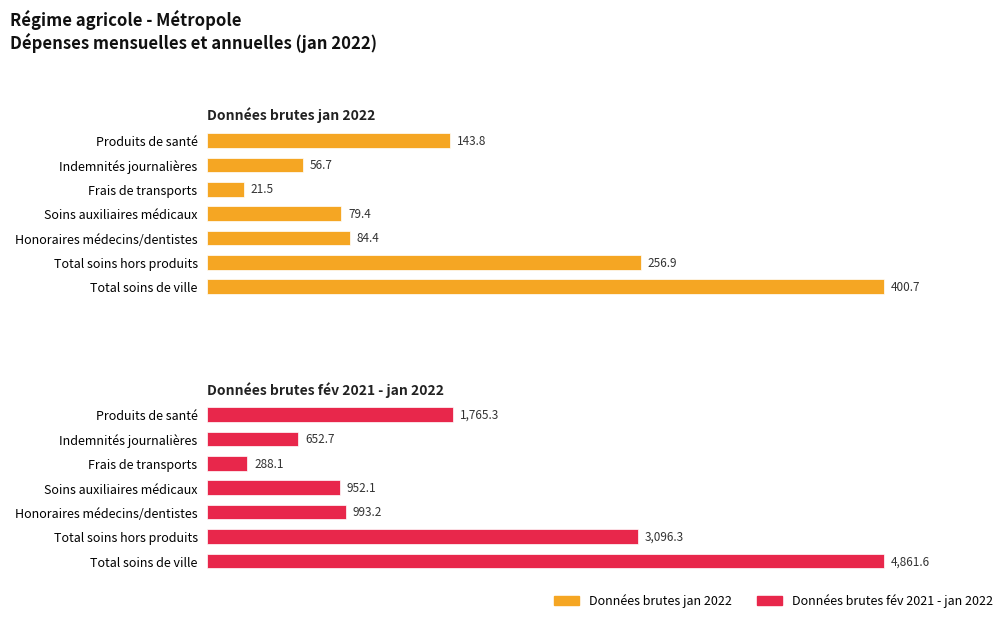

What is the sum of the Données brutes fév 2021 - jan 2022 values at Indemnités journalières and Total soins de ville?

5514.3